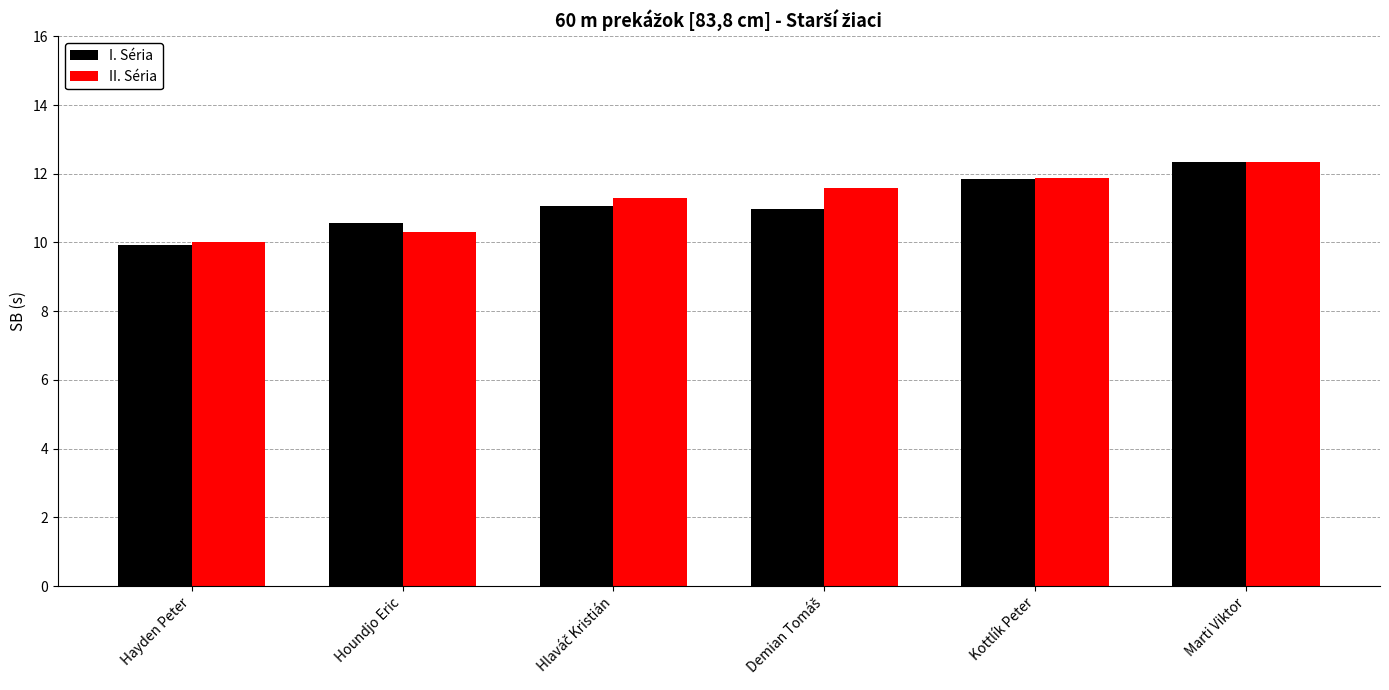

What is the approximate value of II. Séria at Houndjo Eric?

10.3